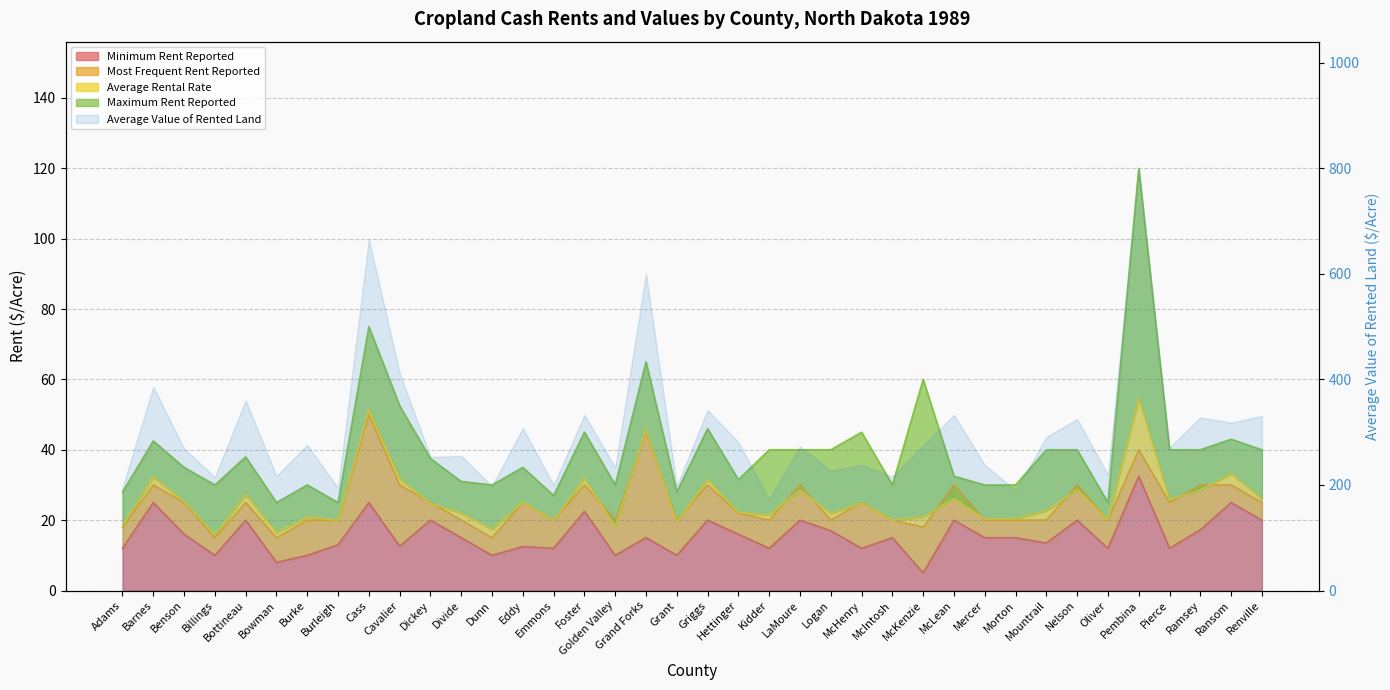

Read the Minimum Rent Reported value at Golden Valley.

10.0